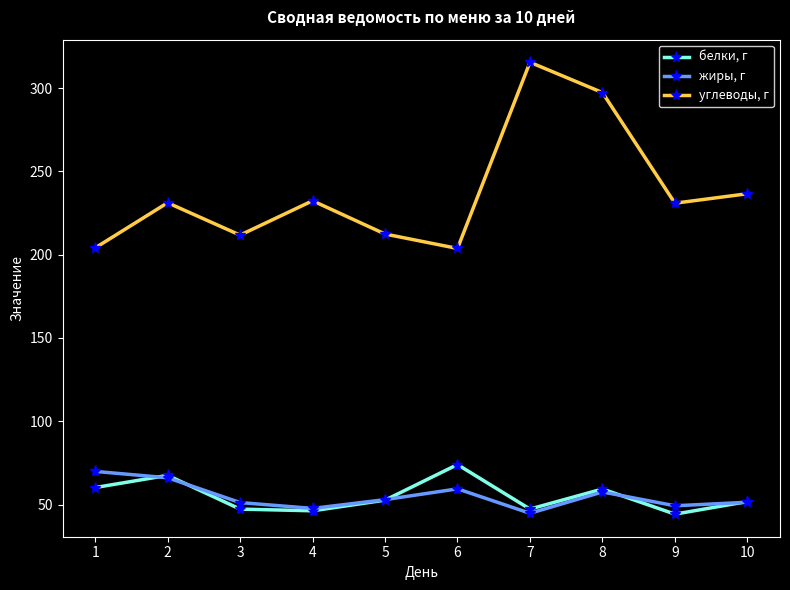

Rank the series by their maximum value, from highest to lowest.

углеводы, г, белки, г, жиры, г